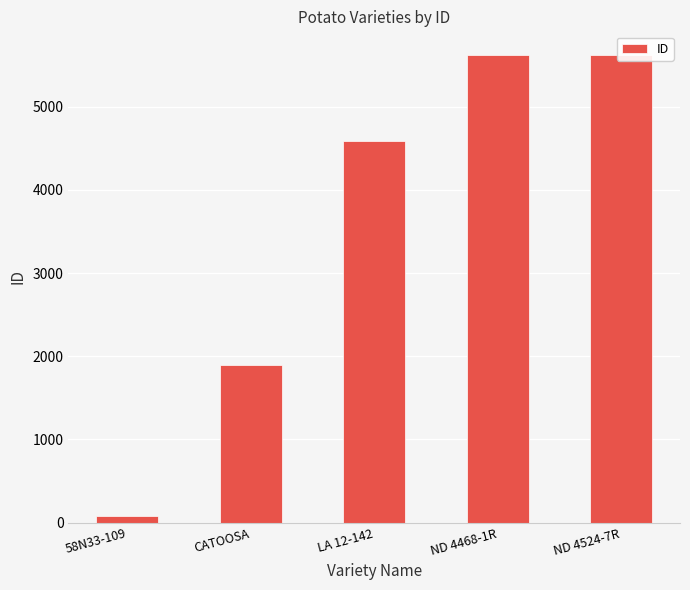

Read the value at ND 4524-7R.

5626